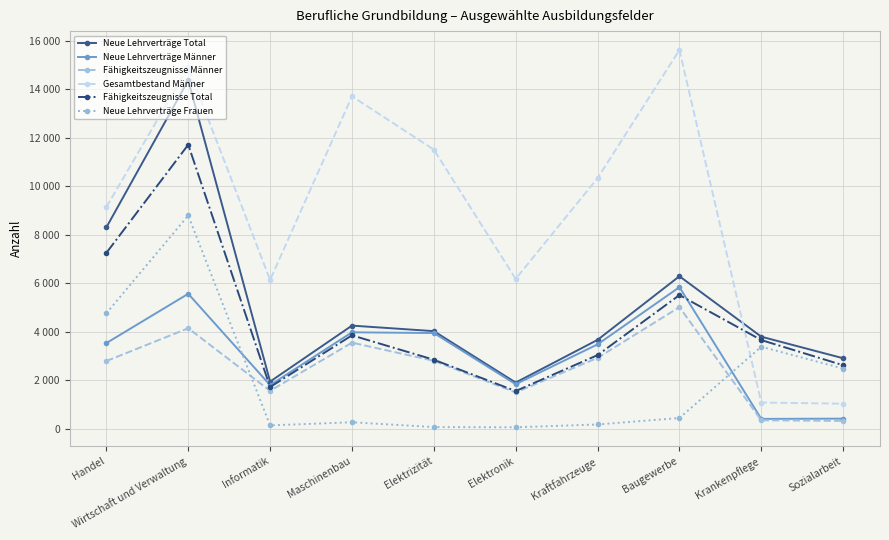

Is this an area chart (filled region under the line)?

No